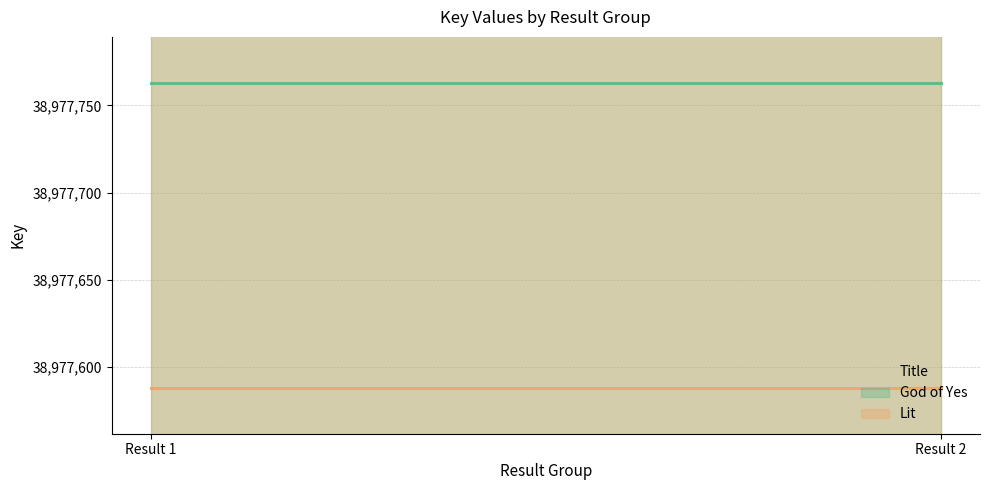

Between Result 1 and Result 2, which series saw the biggest shift?

God of Yes